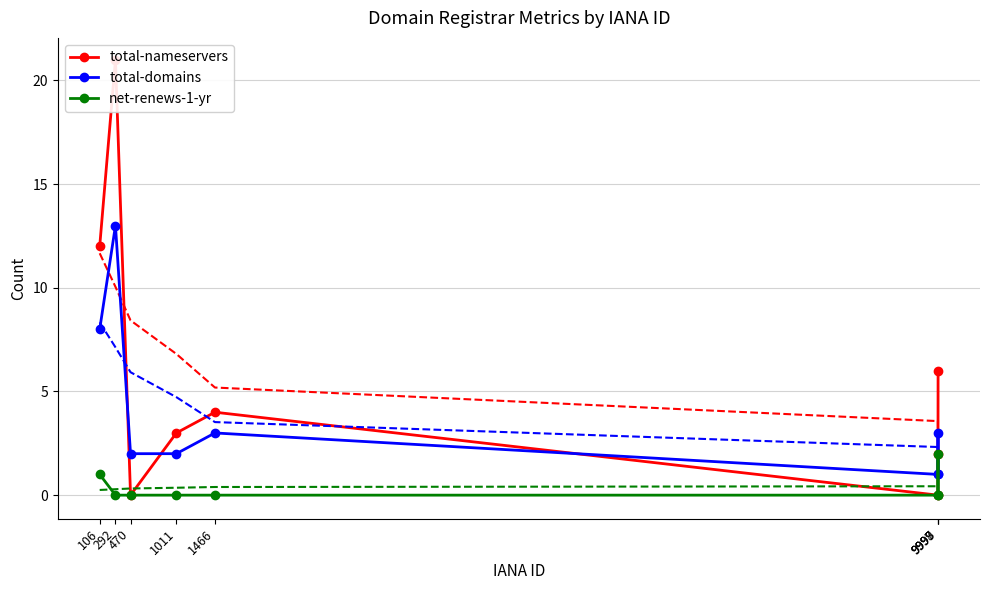

Is it true that total-domains equals 4 at 9998?

False